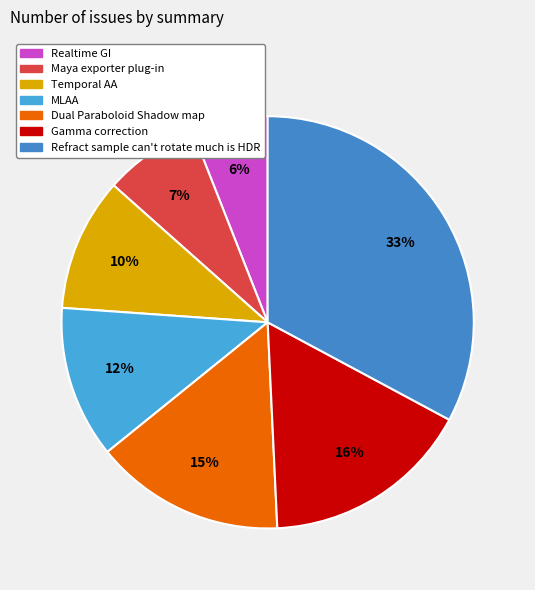

Is it true that Refract sample can't rotate much is HDR is 33% of the pie?

True